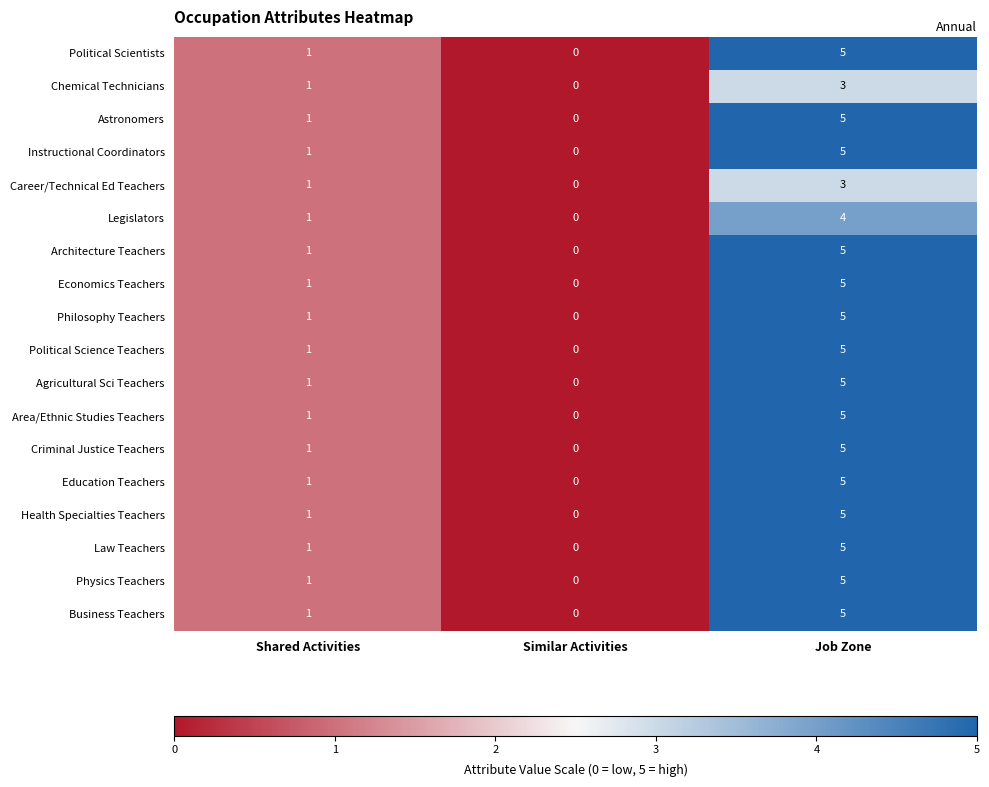

The value of Area/Ethnic Studies Teachers at Job Zone is 5. True or false?

True